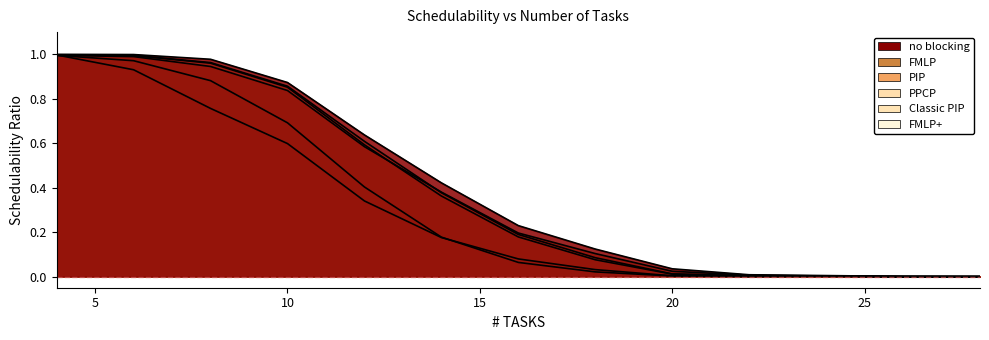

What value does the Classic PIP series have at 12?

0.3